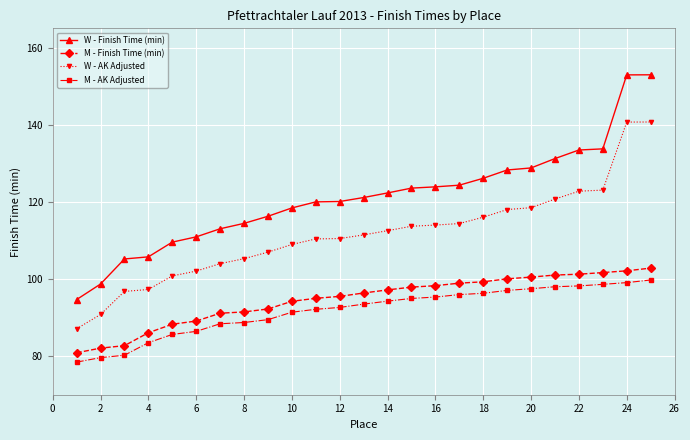

What is the average value of the W - AK Adjusted series?

111.5